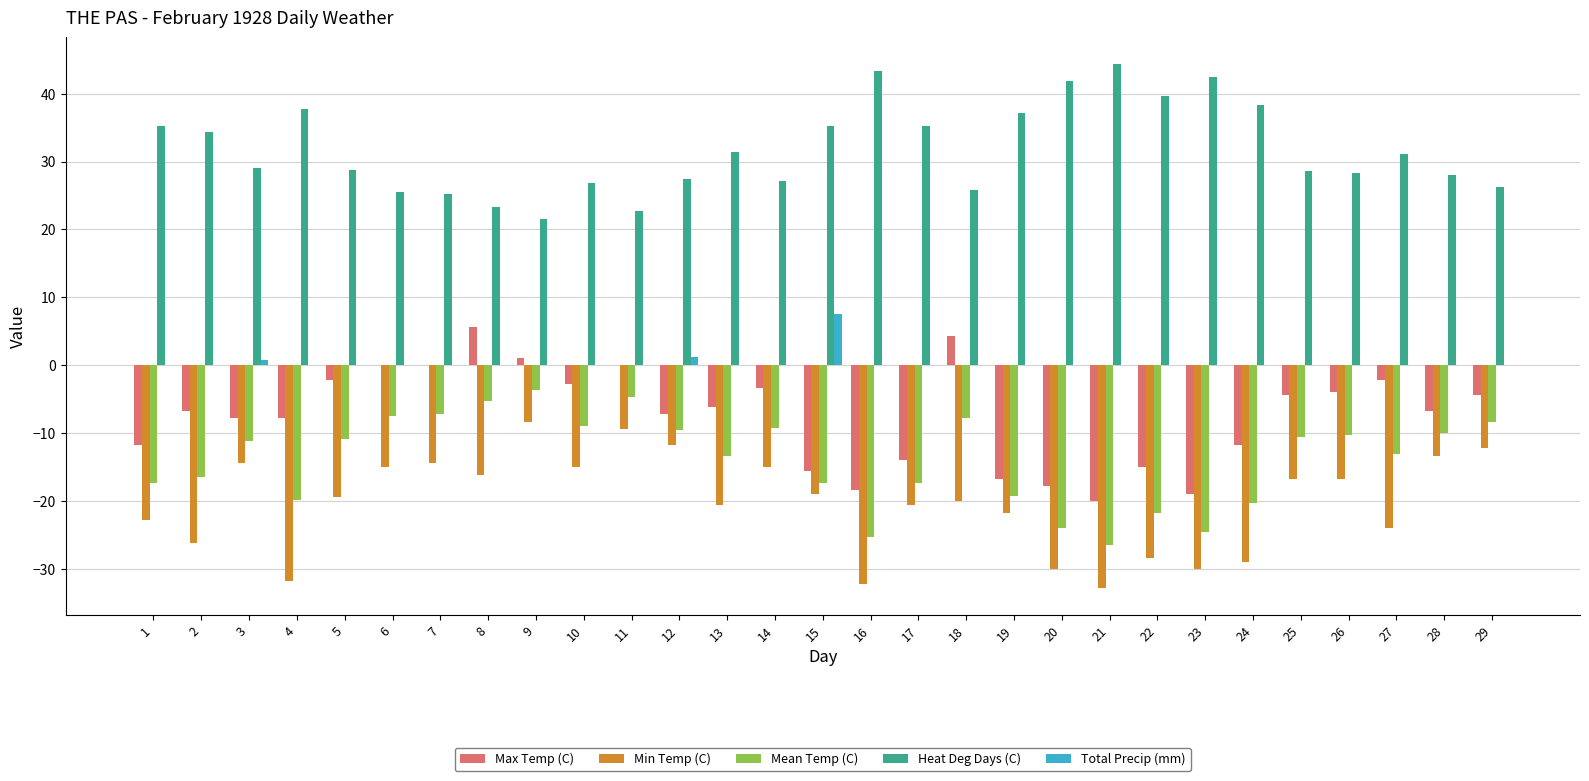

How many data points does each series have?

29